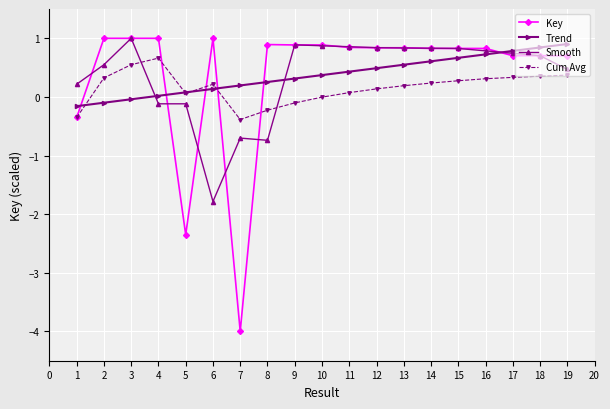

Where is the first local maximum for Cum Avg?

4